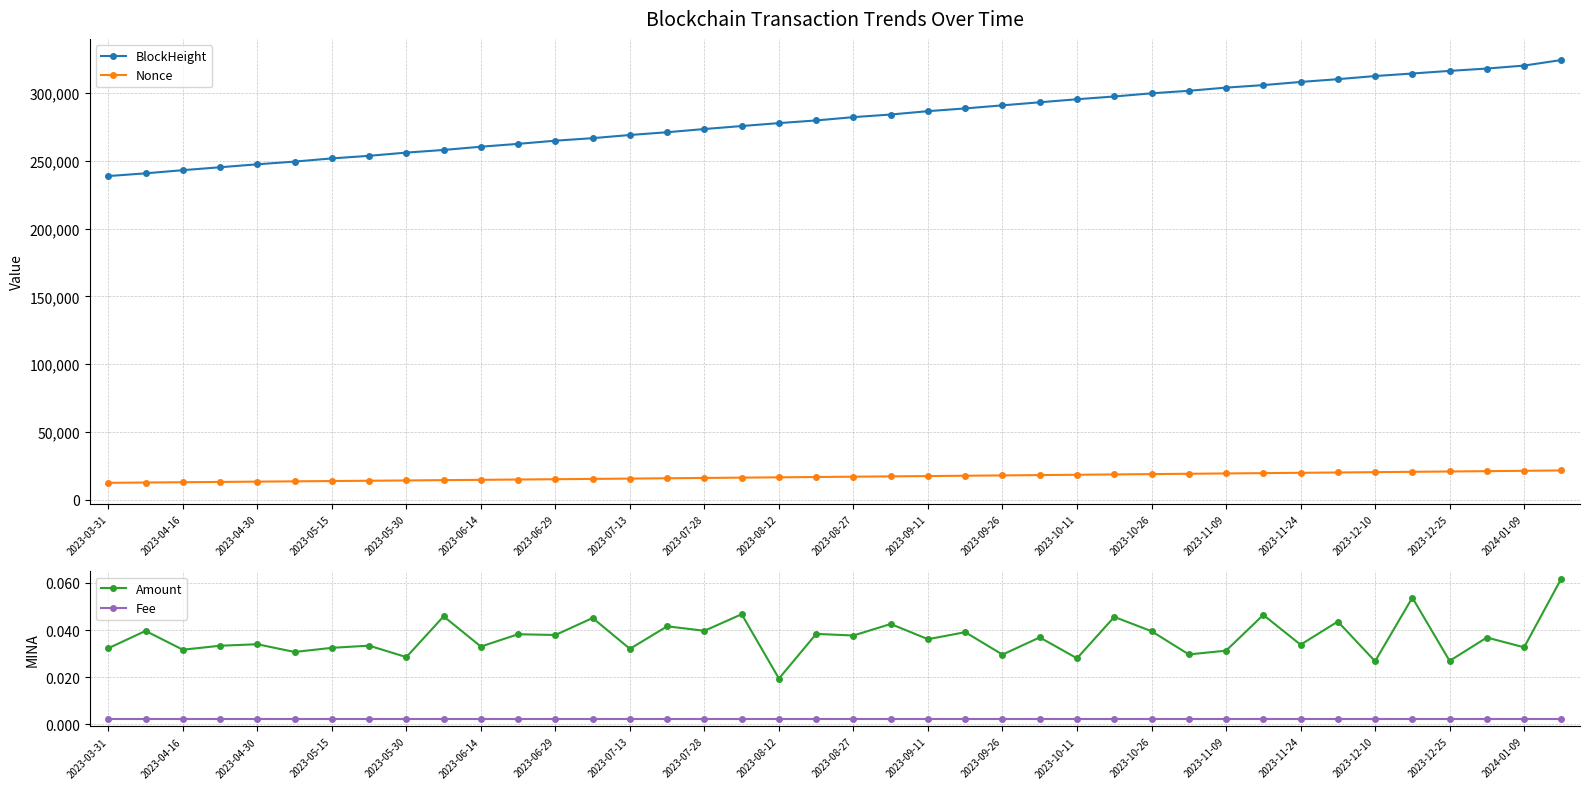

Reading left to right, list all the values displayed in this chart.

BlockHeight: 238847.0	240869.0	243193.0	245347.0	247542.0	249515.0	251881.0	253788.0	256166.0	258108.0	260504.0	262618.0	264952.0	266818.0	269154.0	271193.0	273558.0	275762.0	277930.0	279897.0	282333.0	284263.0	286740.0	288767.0	291035.0	293285.0	295534.0	297577.0	299907.0	301774.0	304116.0	305967.0	308294.0	310348.0	312656.0	314519.0	316463.0	318184.0	320381.0	324475.0
Nonce: 12477.0	12703.0	12916.0	13142.0	13360.0	13582.0	13794.0	14016.0	14237.0	14466.0	14686.0	14916.0	15140.0	15378.0	15604.0	15842.0	16072.0	16310.0	16536.0	16772.0	17000.0	17238.0	17468.0	17710.0	17945.0	18191.0	18428.0	18674.0	18911.0	19161.0	19399.0	19640.0	19870.0	20113.0	20352.0	20602.0	20846.0	21100.0	21347.0	21614.0
Amount: 0.0	0.0	0.0	0.0	0.0	0.0	0.0	0.0	0.0	0.0	0.0	0.0	0.0	0.0	0.0	0.0	0.0	0.0	0.0	0.0	0.0	0.0	0.0	0.0	0.0	0.0	0.0	0.0	0.0	0.0	0.0	0.0	0.0	0.0	0.0	0.1	0.0	0.0	0.0	0.1
Fee: 0.0	0.0	0.0	0.0	0.0	0.0	0.0	0.0	0.0	0.0	0.0	0.0	0.0	0.0	0.0	0.0	0.0	0.0	0.0	0.0	0.0	0.0	0.0	0.0	0.0	0.0	0.0	0.0	0.0	0.0	0.0	0.0	0.0	0.0	0.0	0.0	0.0	0.0	0.0	0.0